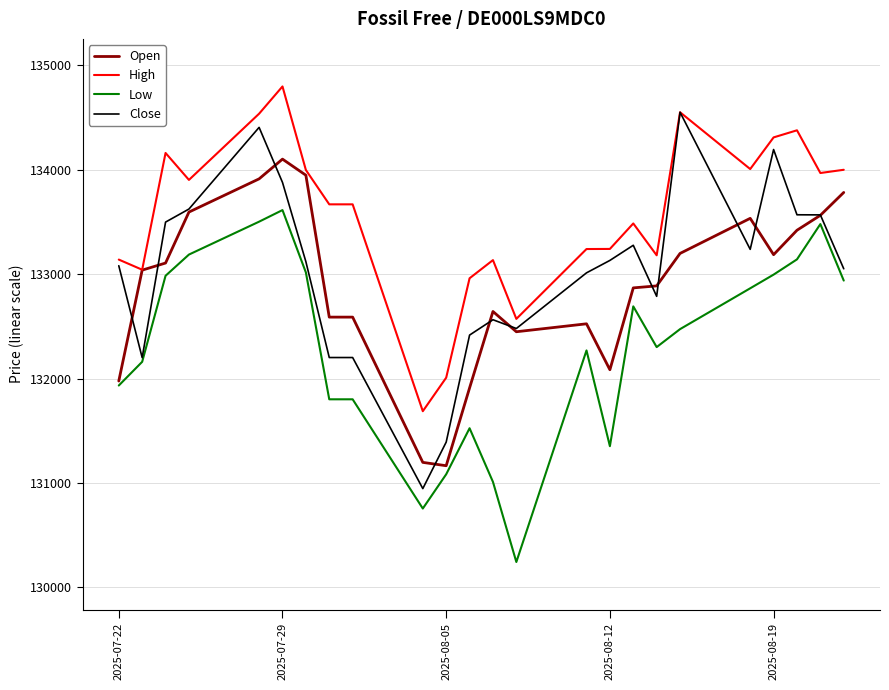

Which series has the largest total across all categories?

High